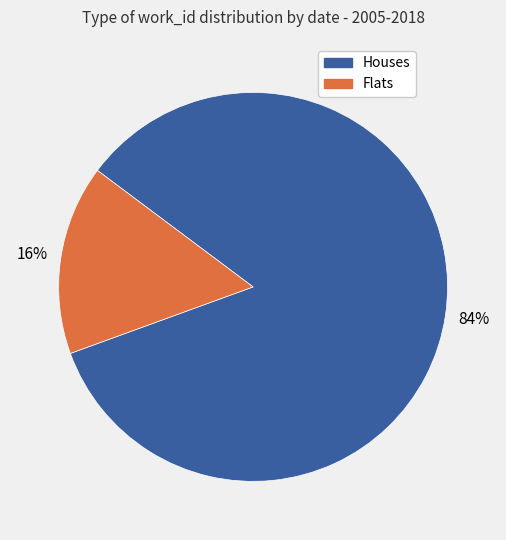

Is there a majority slice in this chart?

Yes